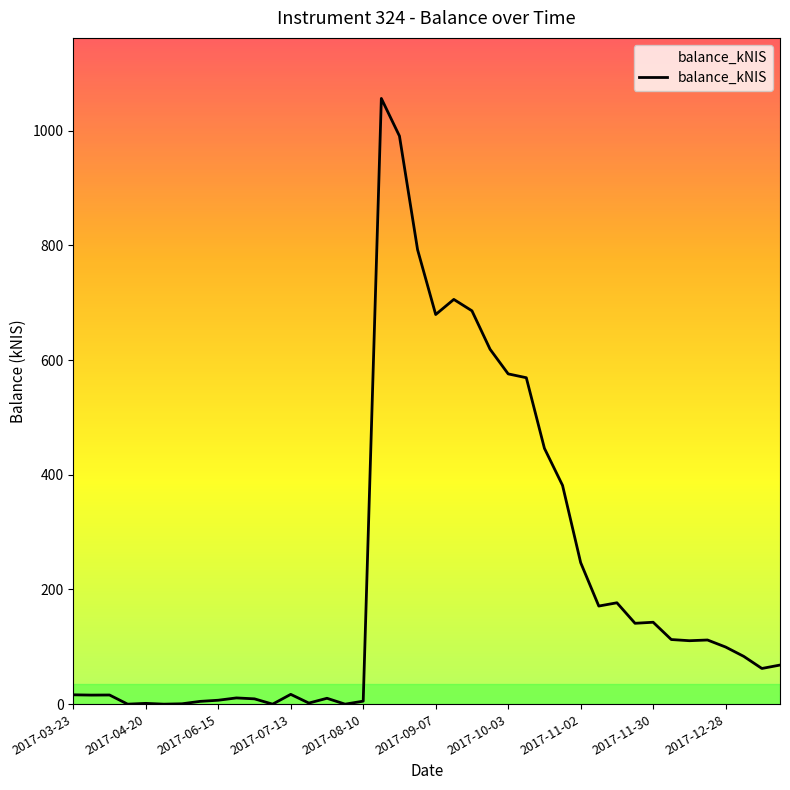

What is the greatest value displayed?

1056.0